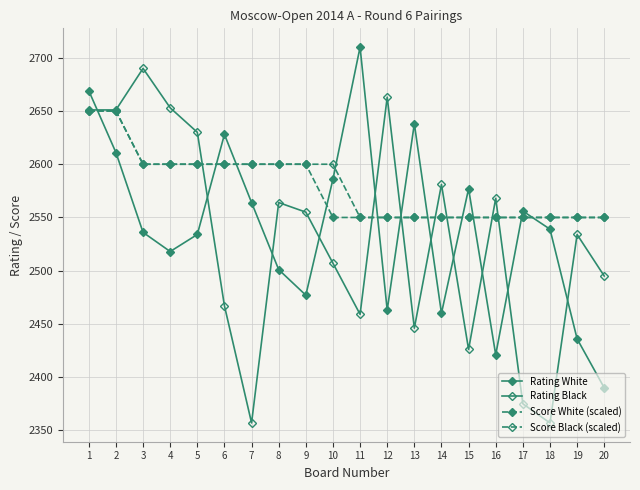

Which category has the highest value in the Rating White series?

11